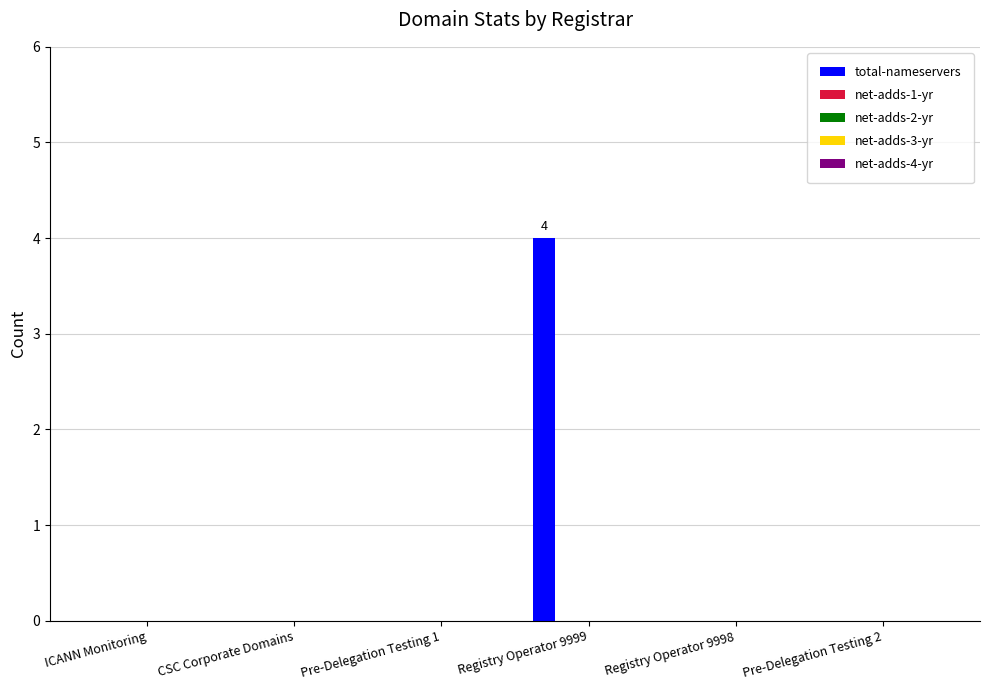

What is the sum of all values?

4